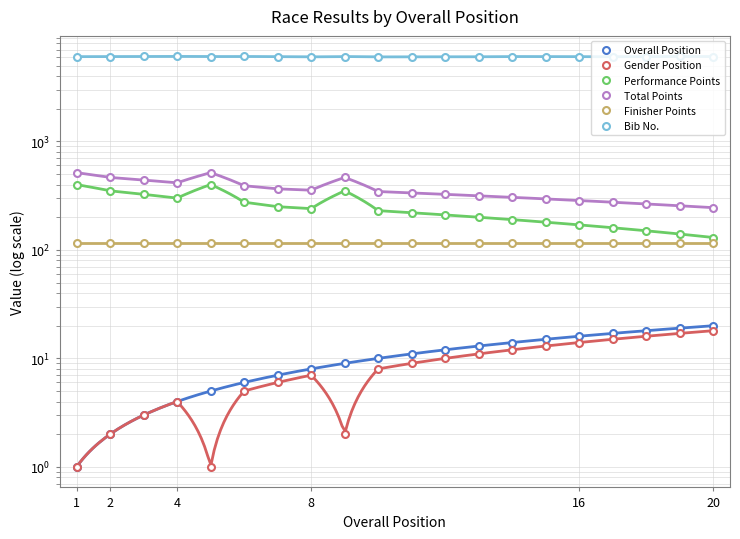

What is the difference between the highest and lowest values at 2?

6049